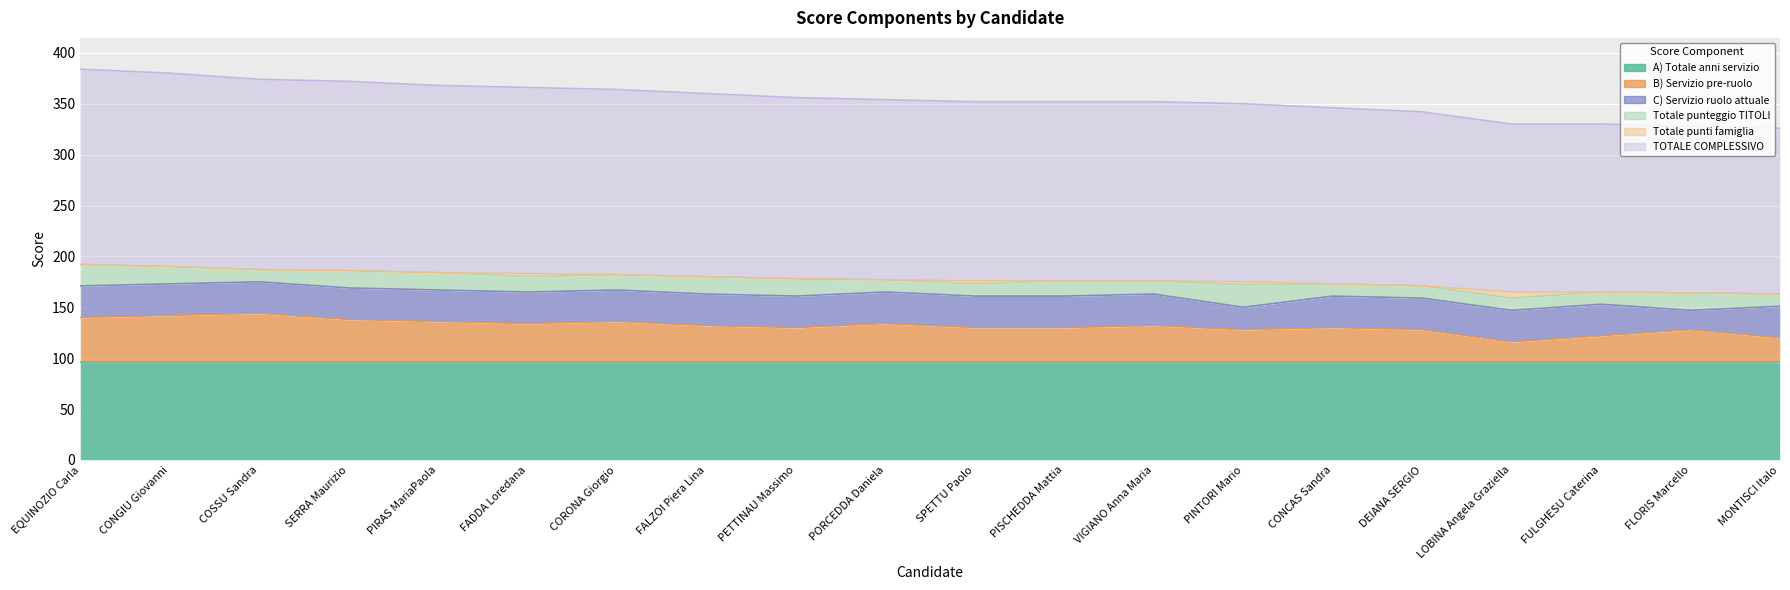

The Totale punti famiglia series shows 0 at CONGIU Giovanni. True or false?

True